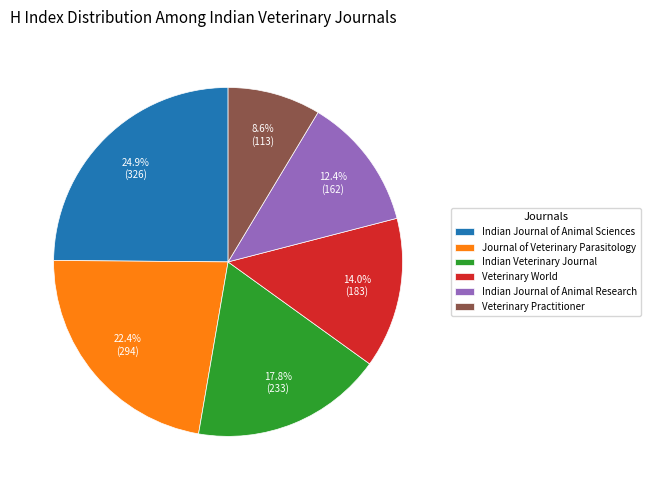

Is Indian Journal of Animal Sciences the majority of the pie?

No